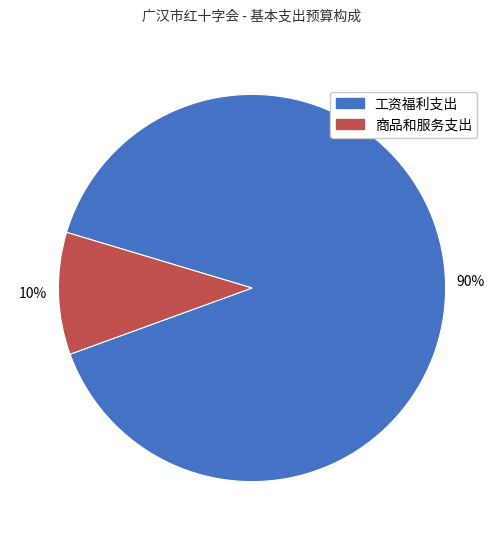

To the nearest percent, what percentage of the pie is 商品和服务支出?

10%